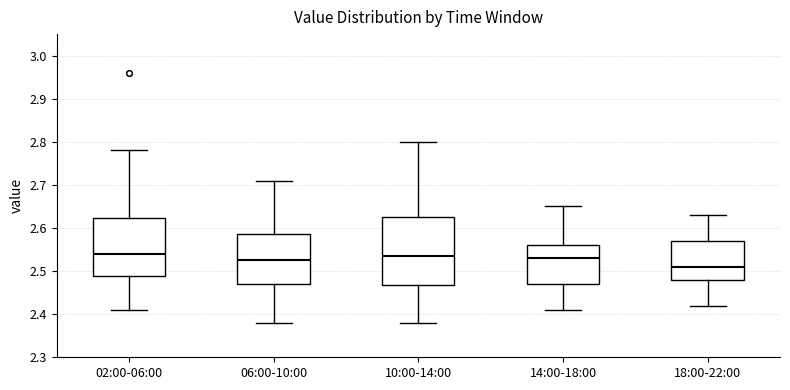

Comparing the boxes themselves (not the whiskers), which one is the tallest?

10:00-14:00